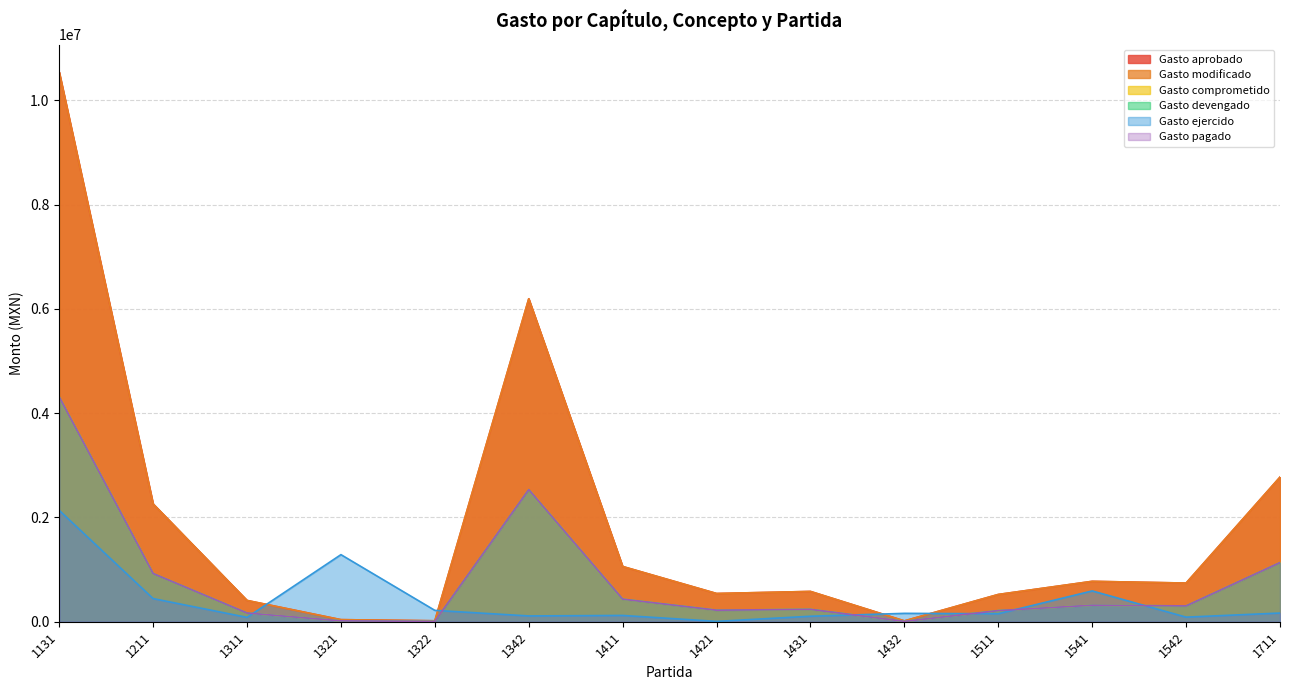

Rank the series at 1421 from lowest to highest value.

Gasto ejercido, Gasto comprometido, Gasto devengado, Gasto pagado, Gasto aprobado, Gasto modificado